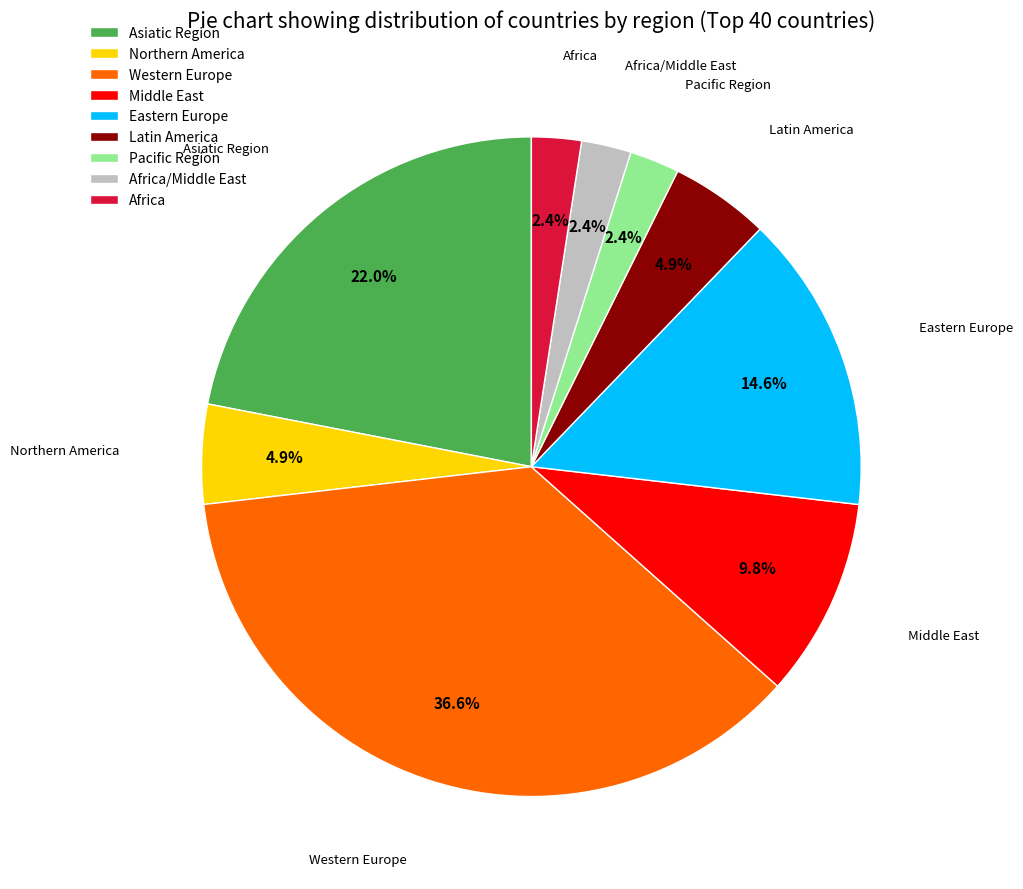

Which category has the biggest portion of the pie?

Western Europe